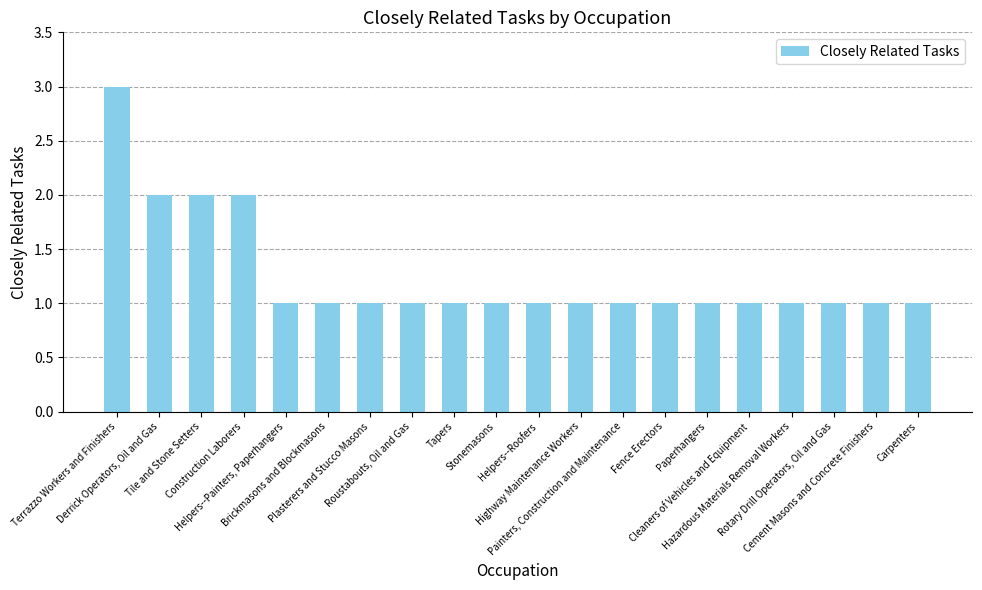

What is the minimum value shown in the chart?

1